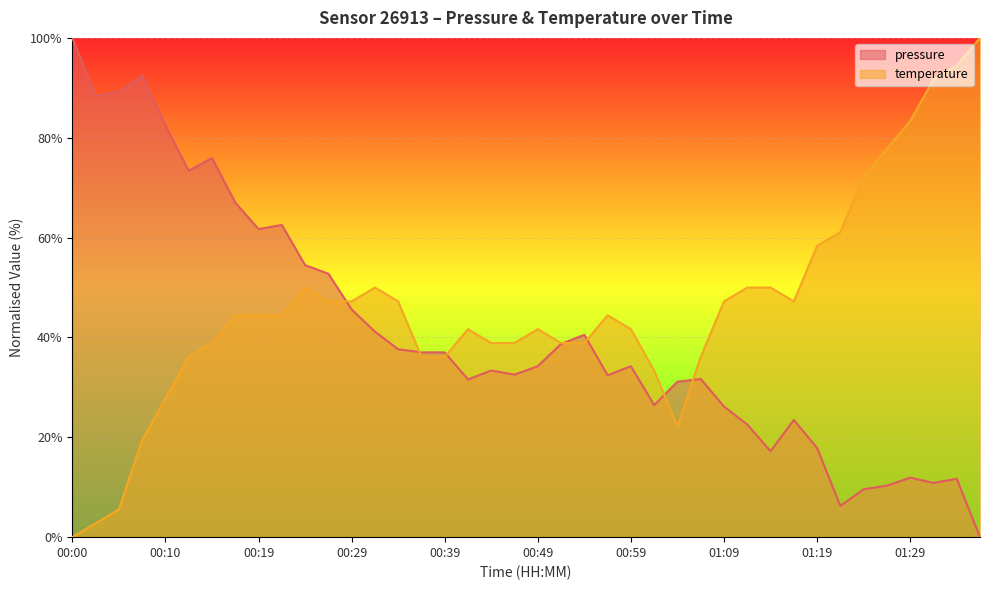

At which category is the sum across all series the highest?

00:15